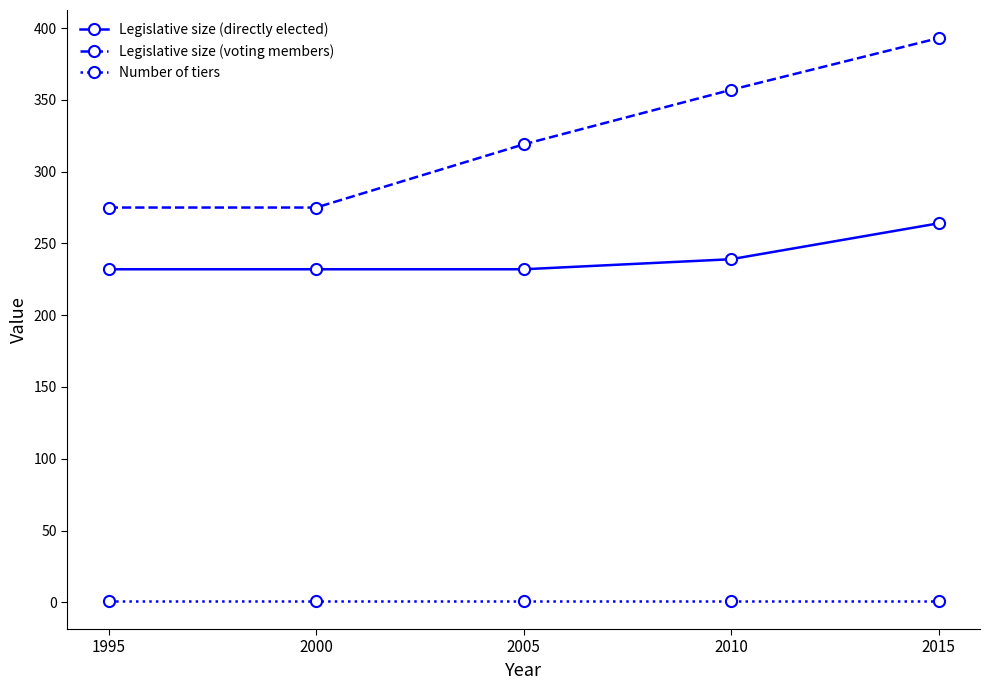

Rank the series by their maximum value, from highest to lowest.

Legislative size (voting members), Legislative size (directly elected), Number of tiers